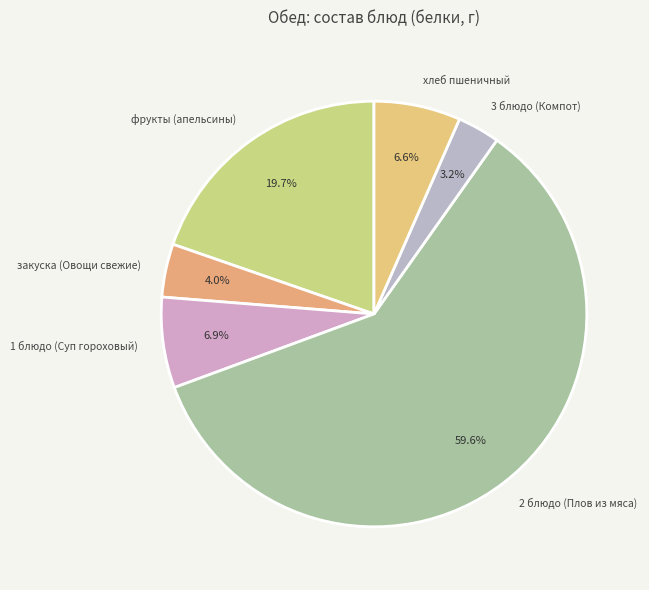

What is the total percentage of 2 блюдо (Плов из мяса) and 1 блюдо (Суп гороховый)?

66.5%